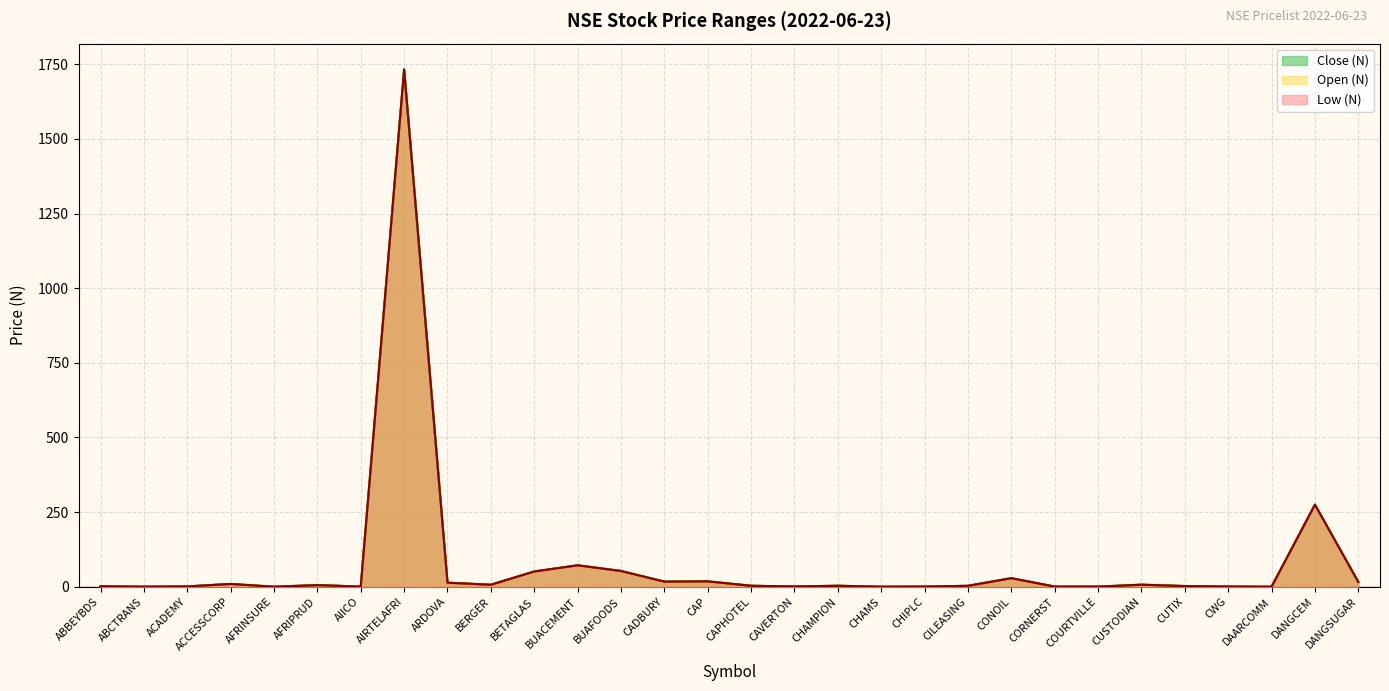

How many interior local valleys does the Low (N) series have?

9